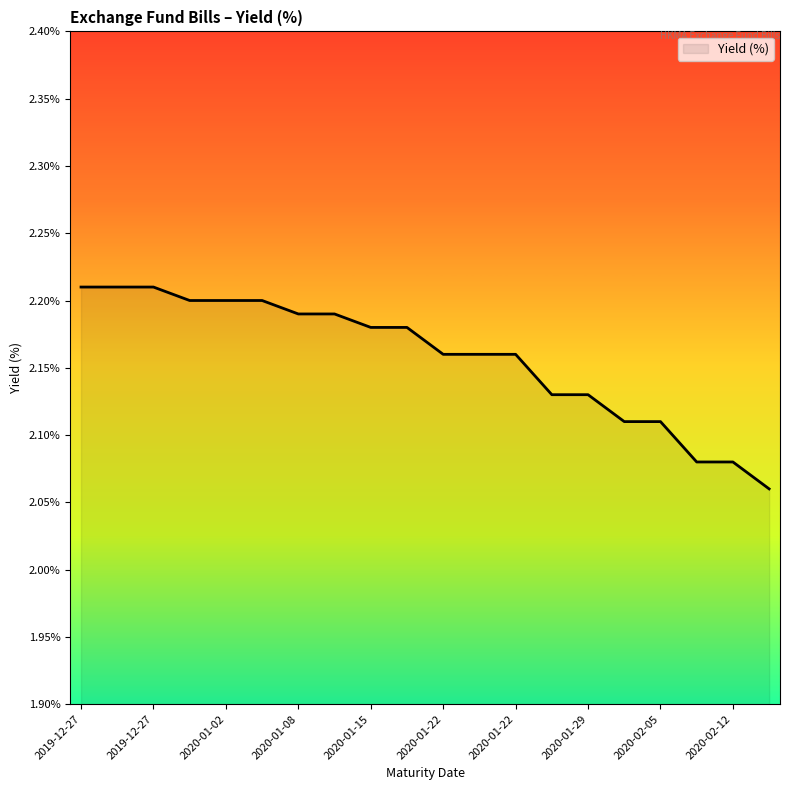

How many lines are shown in the chart?

1